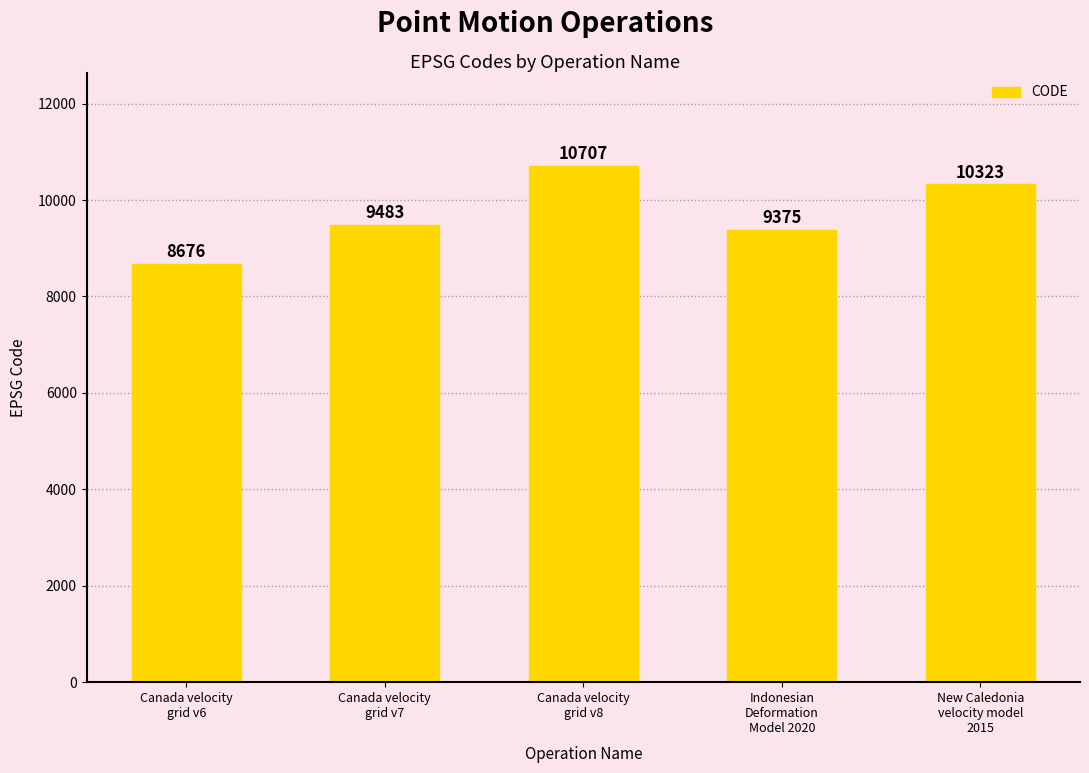

What is the difference between the values at Indonesian
Deformation
Model 2020 and Canada velocity
grid v6?

699